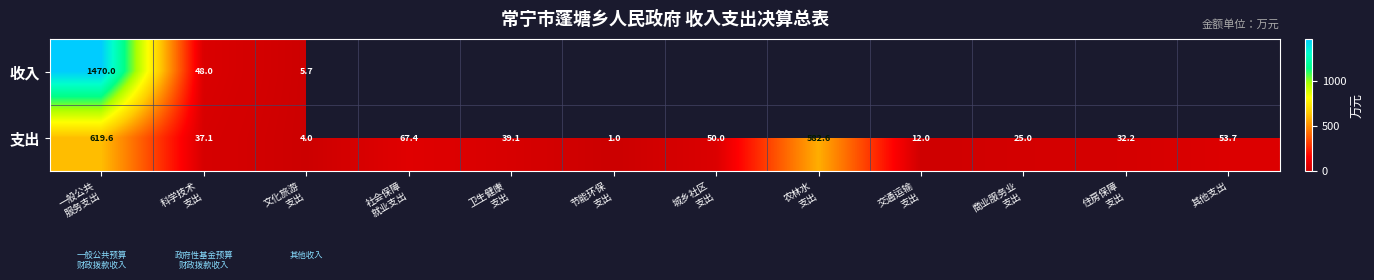

What is the difference between the maximum and minimum values in the 支出 series?

618.6